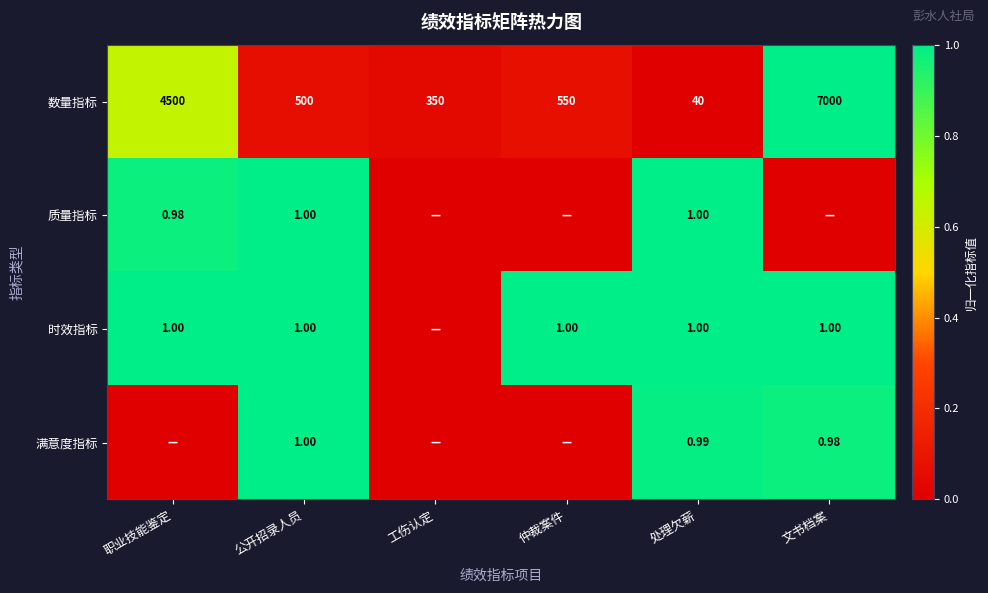

Is the value of 数量指标 at 工伤认定 greater than the value of 满意度指标 at 公开招录人员?

Yes